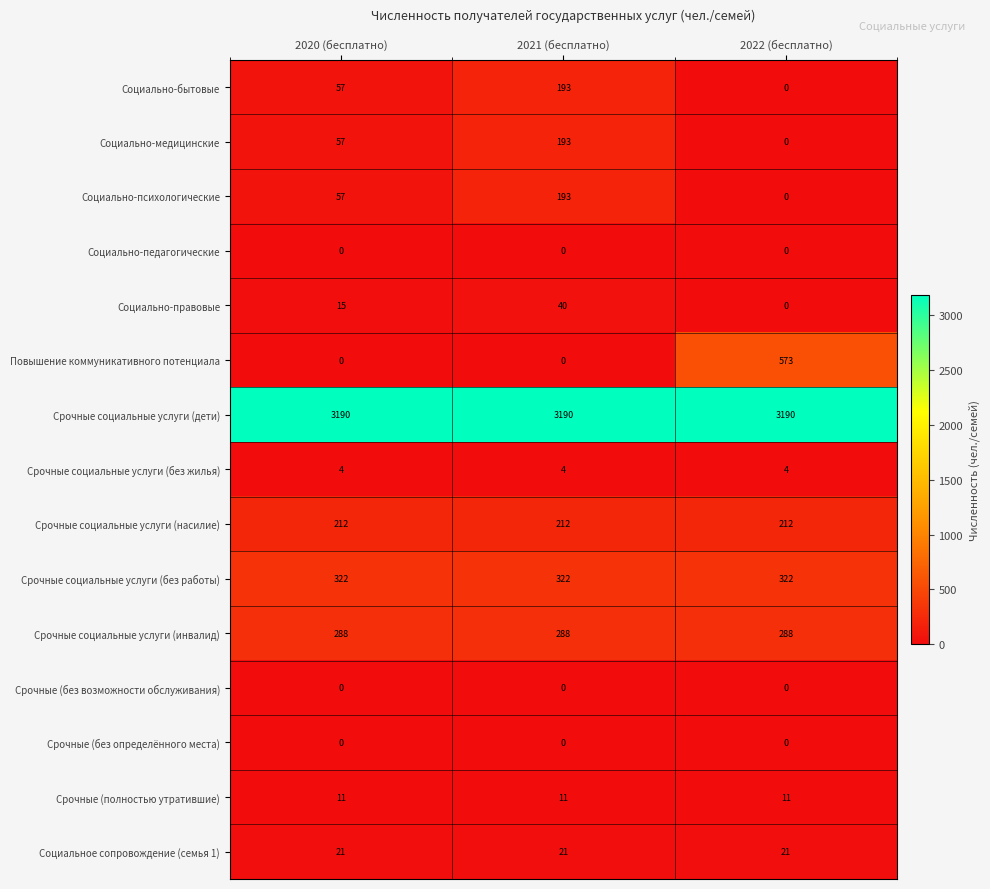

What is the maximum value shown in the chart?

3190